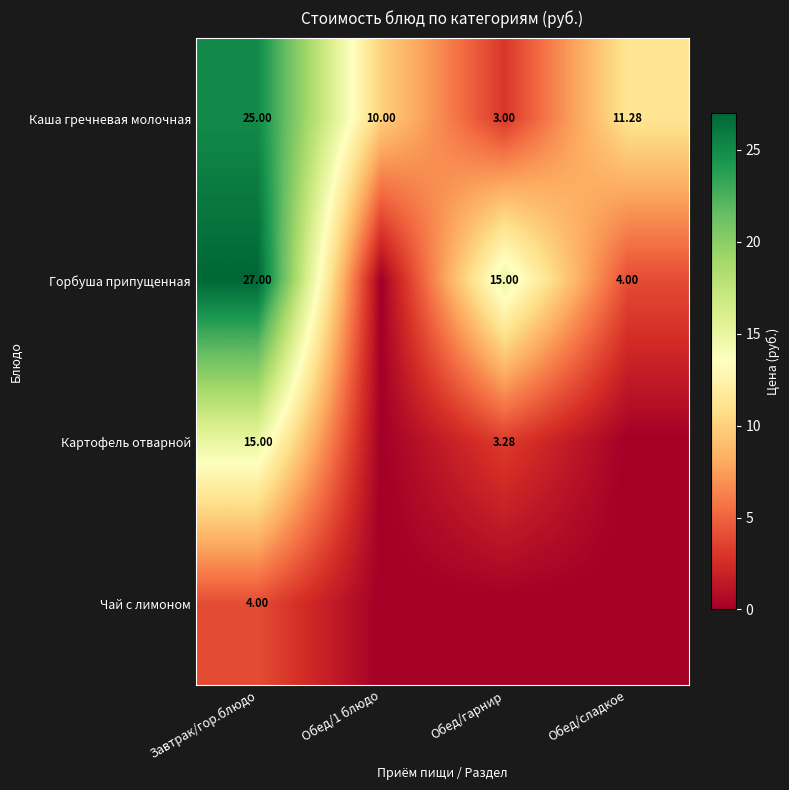

Is the value of Картофель отварной at Завтрак/гор.блюдо greater than the value of Каша гречневая молочная at Обед/1 блюдо?

Yes